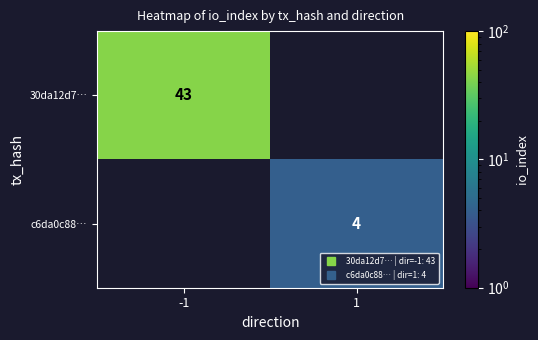

What is the greatest value displayed?

43.0